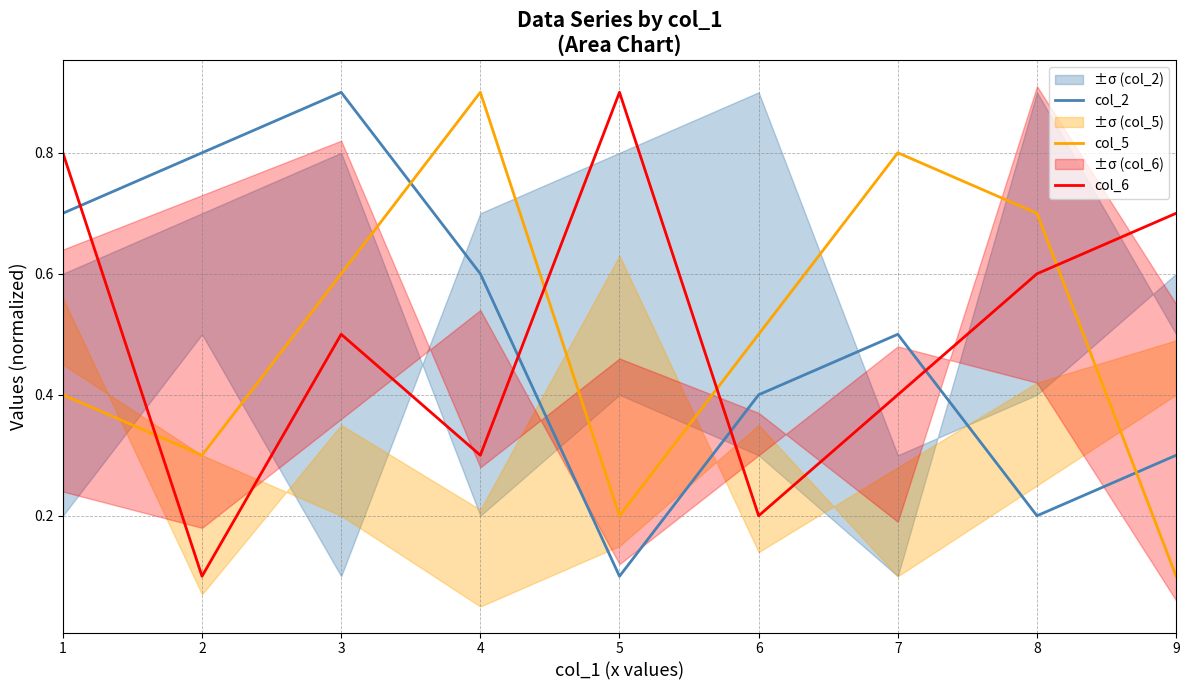

At which category is the sum across all series the highest?

3